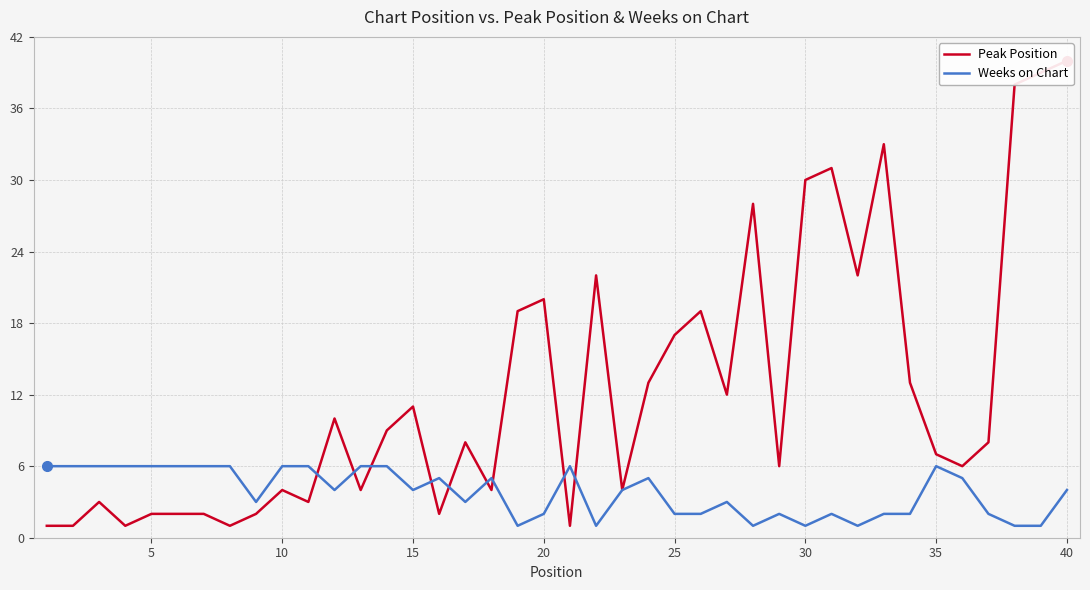

True or false: Weeks on Chart has a value of 4 at 40.

True